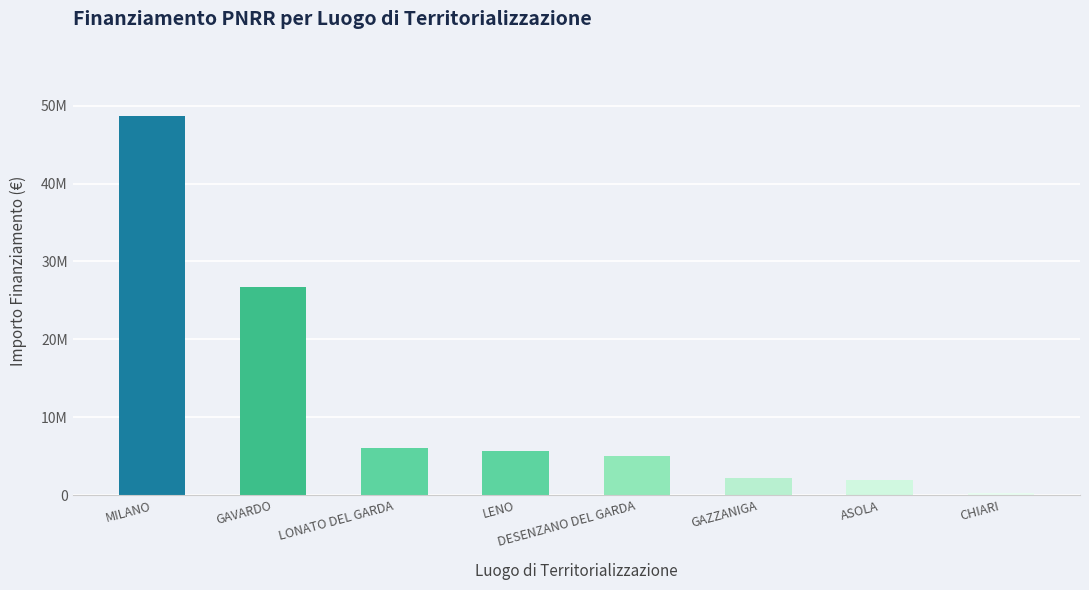

Does the chart contain any negative values?

No